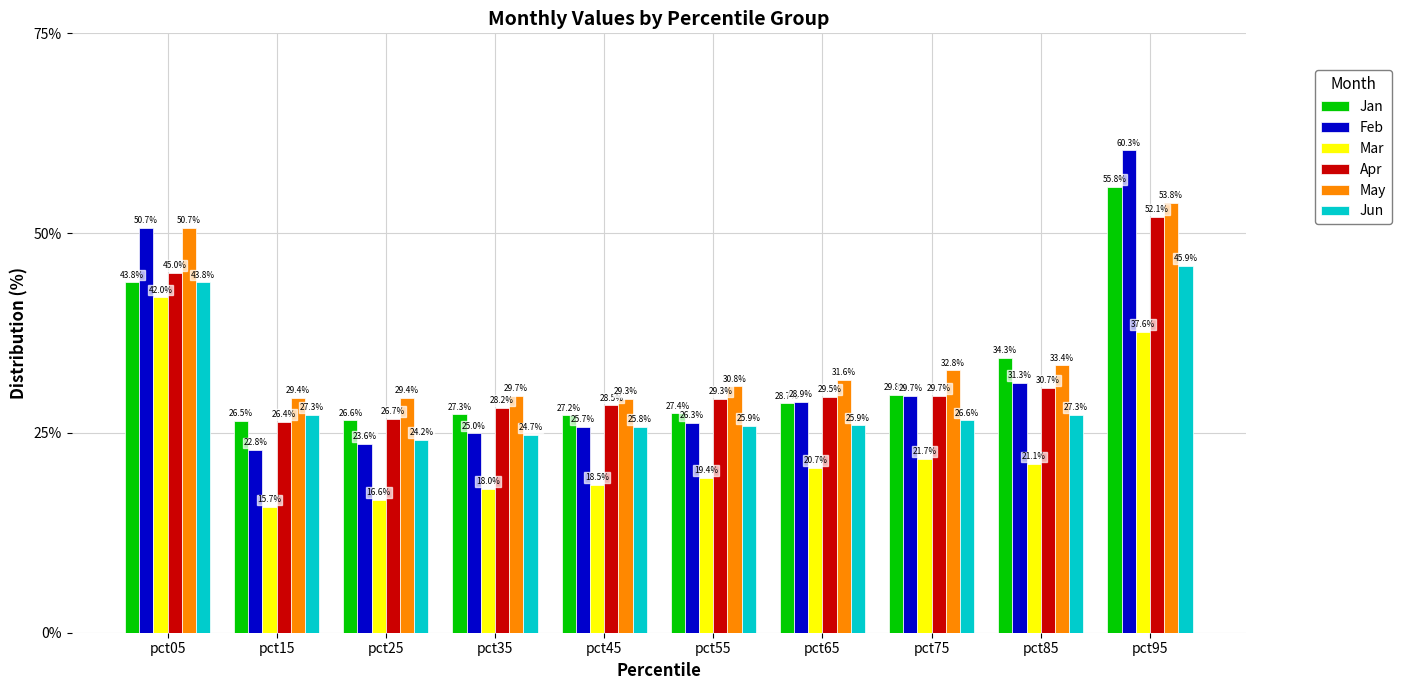

Reading right to left, list all the values displayed in this chart.

Jan: pct95=55.8	pct85=34.3	pct75=29.8	pct65=28.7	pct55=27.4	pct45=27.2	pct35=27.3	pct25=26.6	pct15=26.5	pct05=43.8
Feb: pct95=60.3	pct85=31.3	pct75=29.7	pct65=28.9	pct55=26.3	pct45=25.7	pct35=25.0	pct25=23.6	pct15=22.8	pct05=50.7
Mar: pct95=37.6	pct85=21.1	pct75=21.7	pct65=20.7	pct55=19.4	pct45=18.5	pct35=18.0	pct25=16.6	pct15=15.7	pct05=42.0
Apr: pct95=52.1	pct85=30.7	pct75=29.7	pct65=29.5	pct55=29.3	pct45=28.5	pct35=28.2	pct25=26.7	pct15=26.4	pct05=45.0
May: pct95=53.8	pct85=33.4	pct75=32.8	pct65=31.6	pct55=30.8	pct45=29.3	pct35=29.7	pct25=29.4	pct15=29.4	pct05=50.7
Jun: pct95=45.9	pct85=27.3	pct75=26.6	pct65=25.9	pct55=25.9	pct45=25.8	pct35=24.7	pct25=24.2	pct15=27.3	pct05=43.8